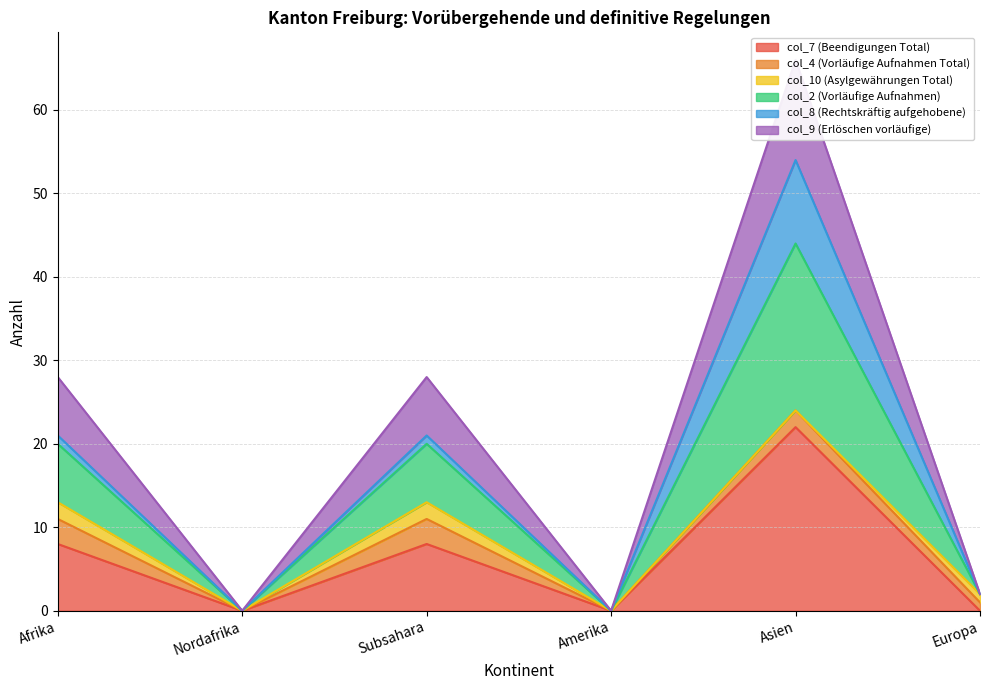

The col_7 (Beendigungen Total) series shows 0 at Nordafrika. True or false?

True